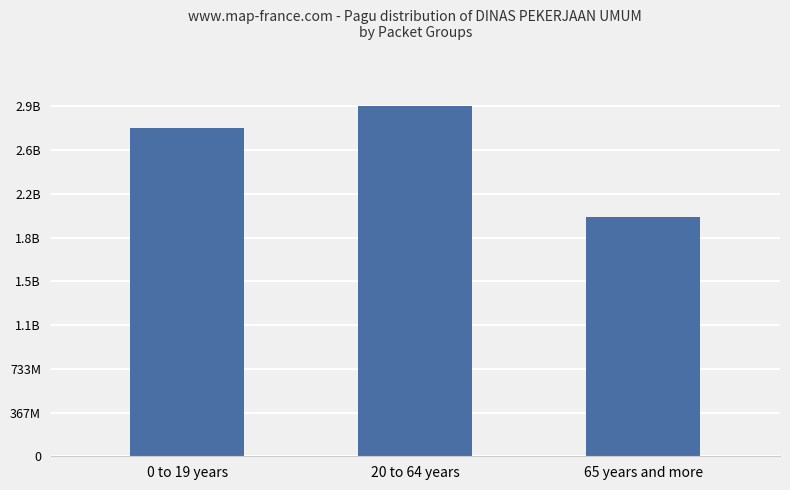

What is the maximum value shown in the chart?

2933000000